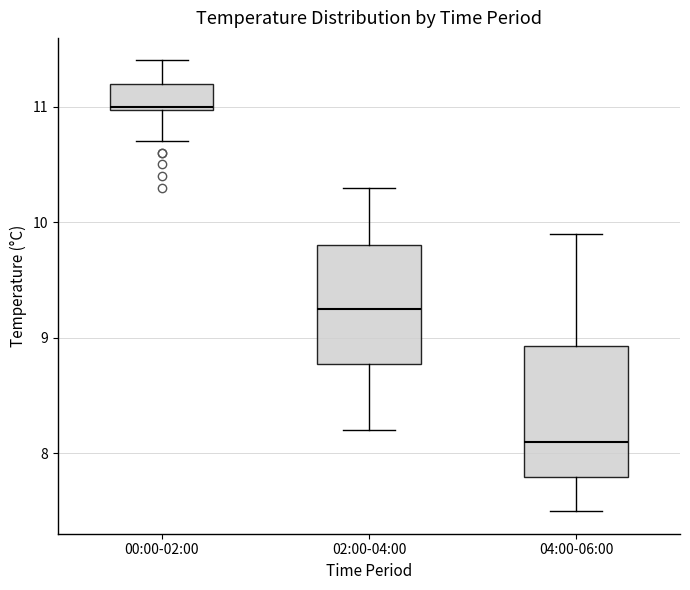

Where does the median line of the box for 02:00-04:00 sit on the y-axis? The values are not printed on the chart, so give them approximately, as read against the axis.

9.3